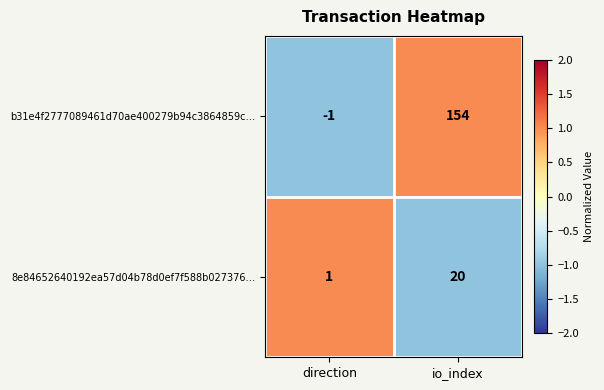

At which label is b31e4f2777089461d70ae400279b94c3864859c… closest to 76?

direction